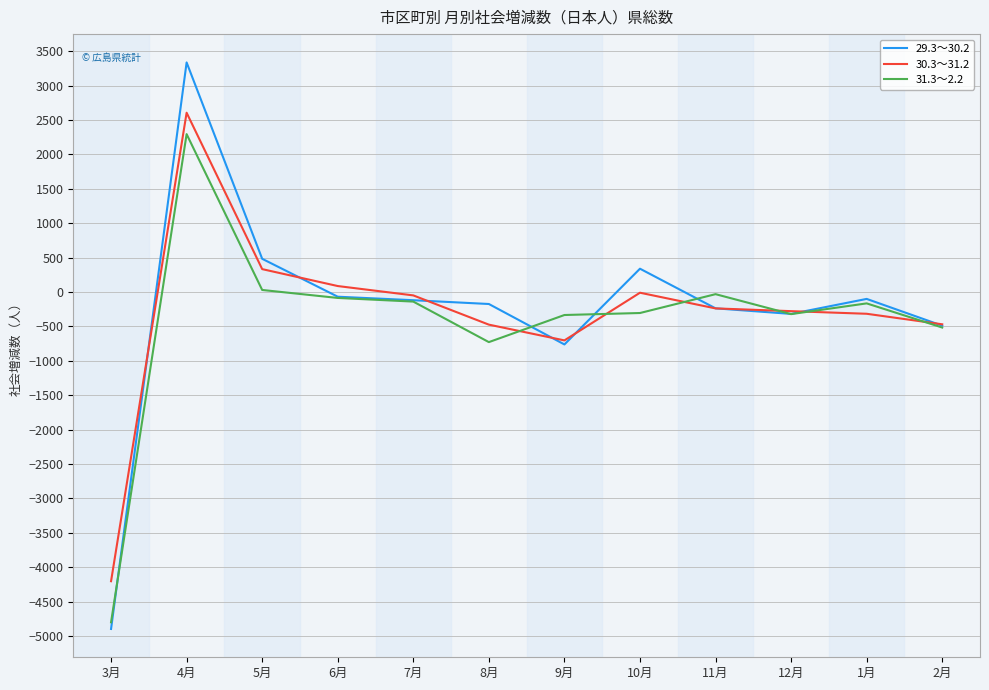

At which label does 31.3～2.2 first exceed -166?

4月